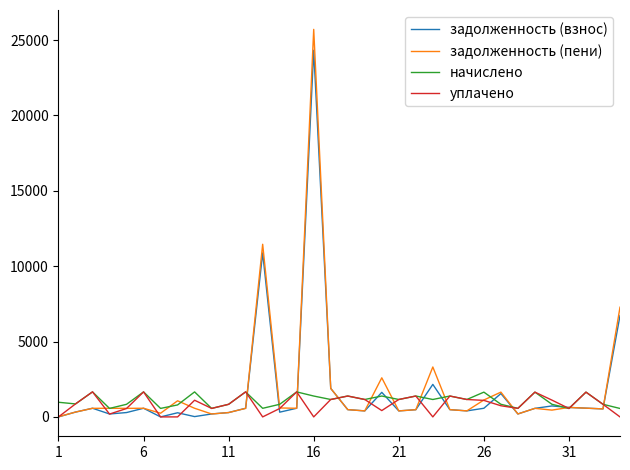

Which series has the widest spread of values?

задолженность (пени)